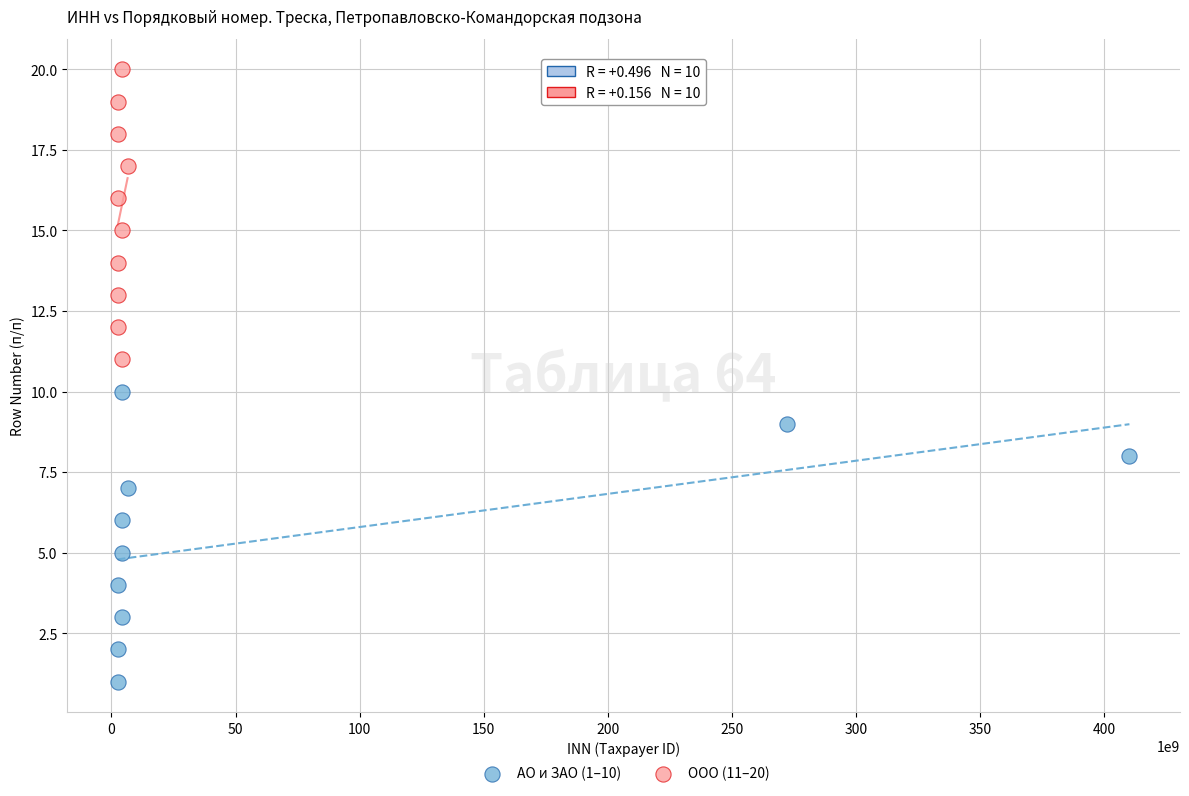

Which series contains the highest Y value?

ООО (11–20)